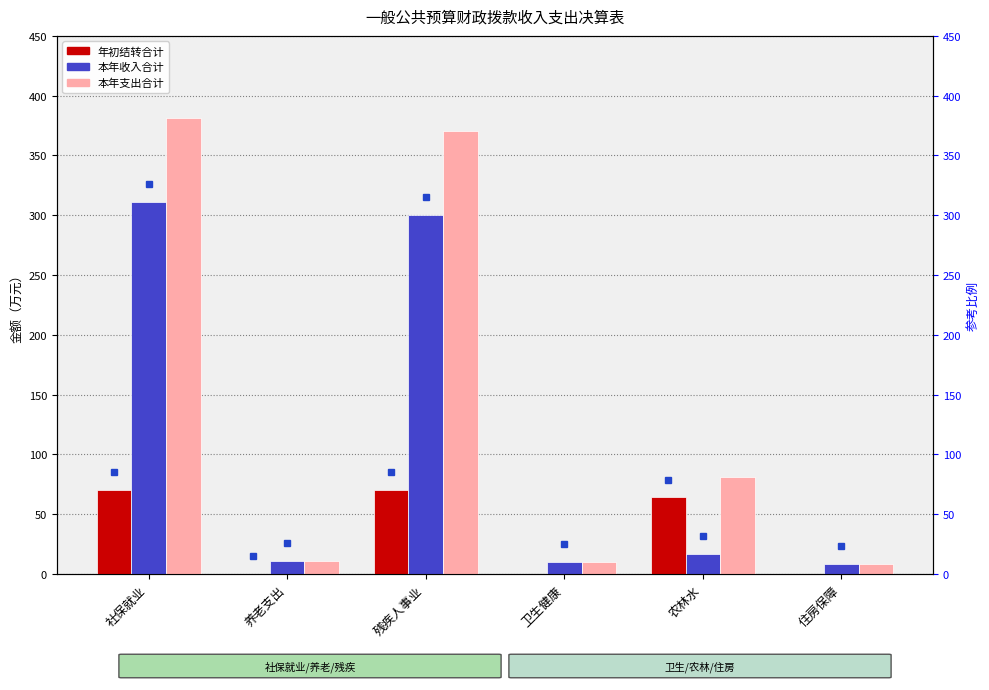

List the labels in order of 年初结转合计 value, smallest first.

卫生健康, 住房保障, 养老支出, 农林水, 残疾人事业, 社保就业